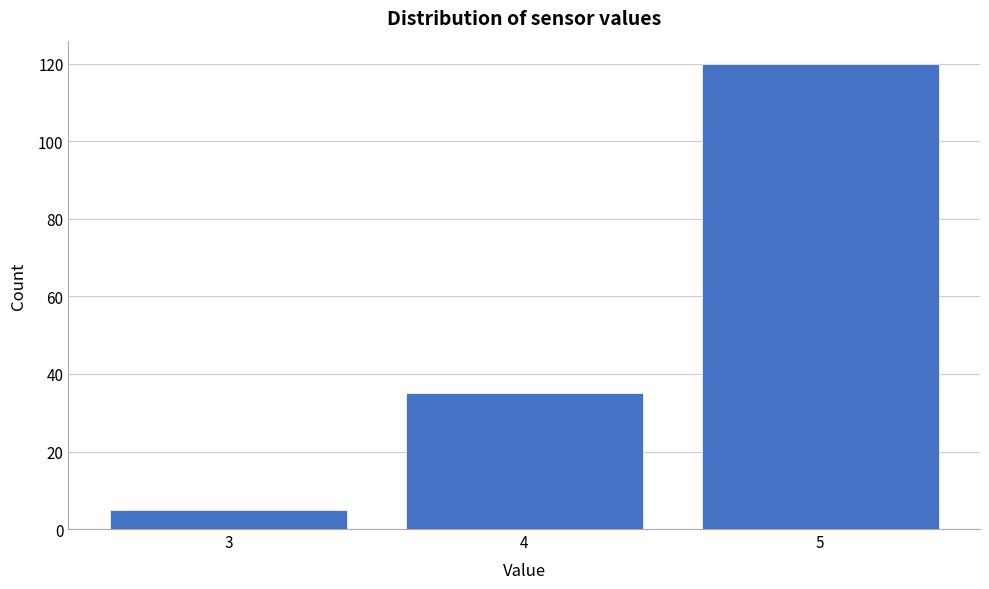

Reading left to right, what are all the values shown in this chart?

5	35	120